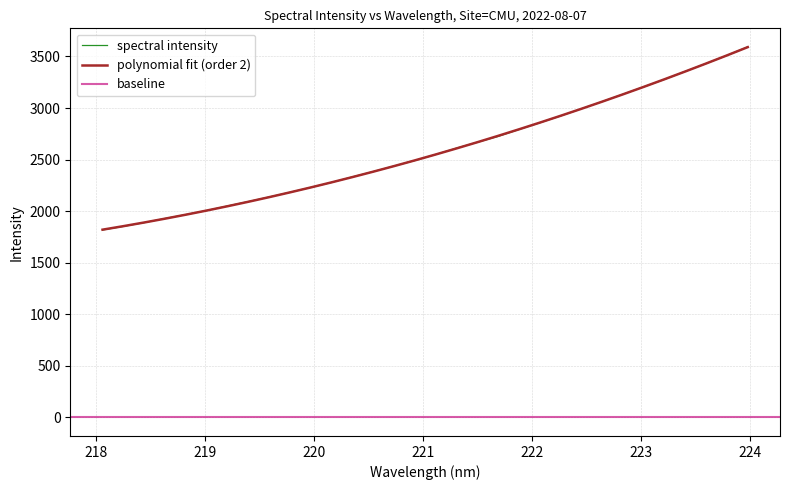

Reading left to right, transcribe all the data shown in this chart.

218.0596=1817.8	218.2508=1852.3	218.442=1889.0	218.6332=1929.3	218.8244=1966.7	219.0156=2006.2	219.2067=2050.4	219.3979=2093.2	219.589=2137.2	219.7801=2183.2	219.9712=2230.2	220.1623=2278.9	220.3533=2332.4	220.5444=2384.0	220.7354=2437.9	220.9264=2491.2	221.1174=2549.7	221.3083=2611.4	221.4993=2667.9	221.6902=2724.9	221.8812=2791.7	222.0721=2856.9	222.263=2923.2	222.4538=2992.7	222.6447=3062.0	222.8355=3133.7	223.0264=3205.8	223.2172=3277.9	223.408=3355.6	223.5987=3431.8	223.7895=3510.2	223.9802=3593.0